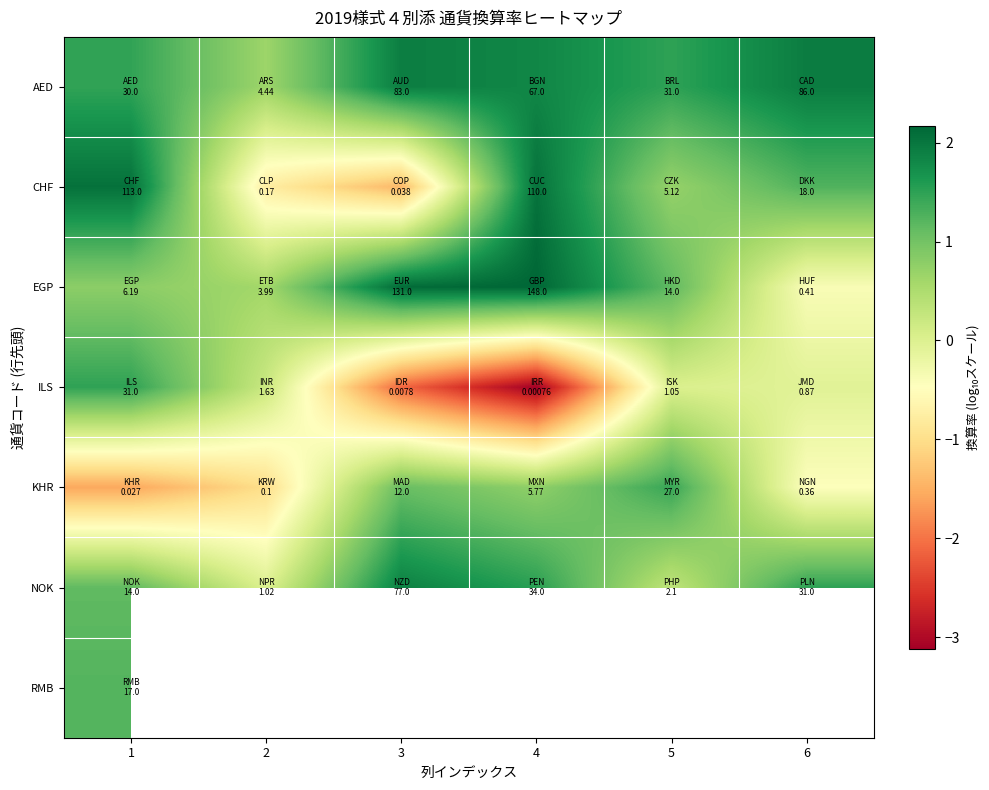

List the labels in order of AED value, largest first.

6, 3, 4, 5, 1, 2